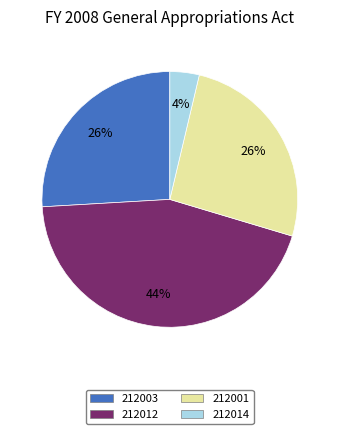

The 212001 slice represents 13% of the pie. True or false?

False